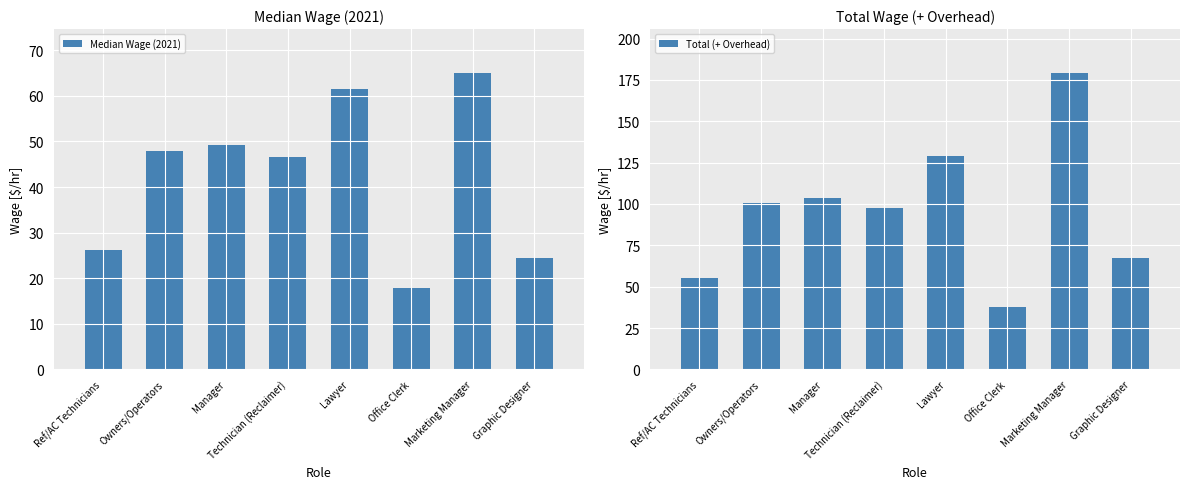

At how many categories does at least one series exceed 132?

1